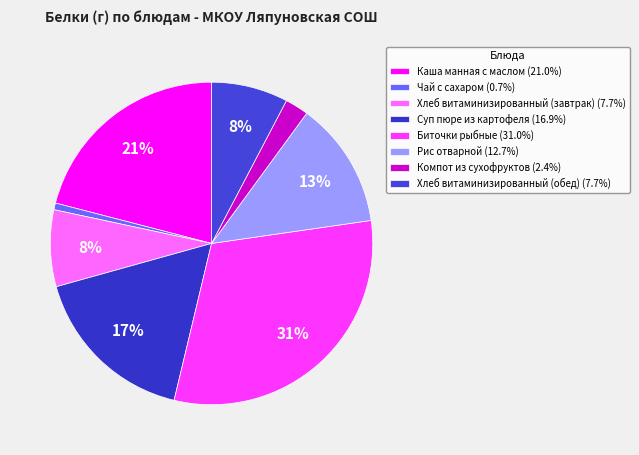

The Каша манная с маслом slice represents 6% of the pie. True or false?

False